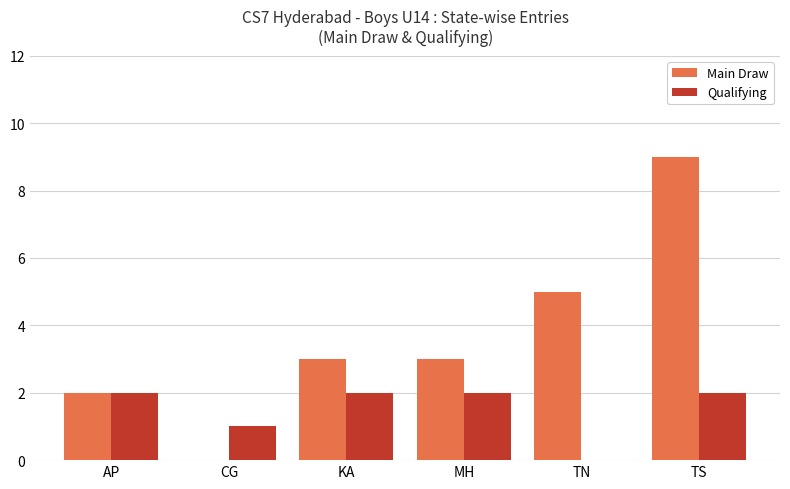

What are all the series names shown in the legend?

Main Draw, Qualifying